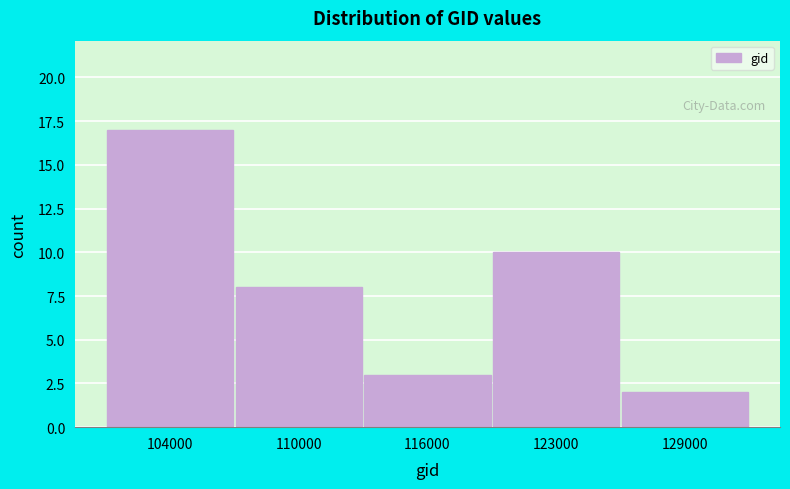

Reading left to right, what are all the values shown in this chart?

104000=17	110000=8	116000=3	123000=10	129000=2